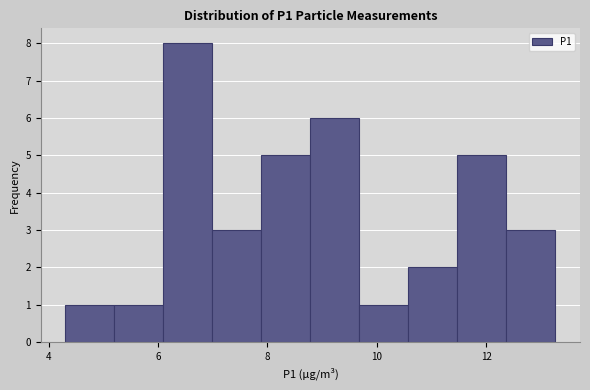

Reading left to right, list every bar in this chart as the range it spans on the x-axis followed by its height. Neither the bar edges nor the heights are printed on the chart, so give them approximately, as read against the axes.

4.4 to 5.2: 1
5.2 to 6.0: 1
6.0 to 7.0: 8
7.0 to 7.8: 3
7.8 to 8.8: 5
8.8 to 9.6: 6
9.6 to 10.6: 1
10.6 to 11.4: 2
11.4 to 12.4: 5
12.4 to 13.2: 3